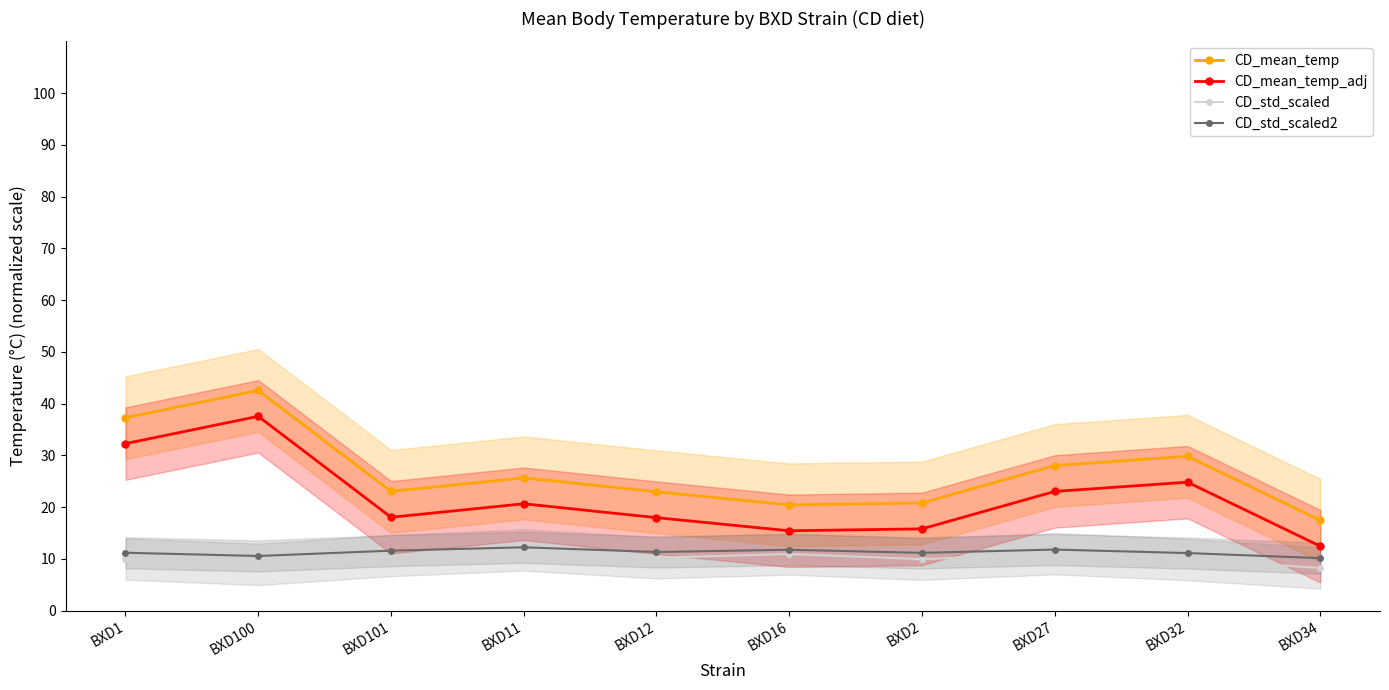

Reading right to left, extract all data points from this chart.

CD_mean_temp: 17.5	29.8	28.0	20.8	20.4	23.0	25.7	23.0	42.5	37.3
CD_mean_temp_adj: 12.5	24.8	23.0	15.8	15.4	18.0	20.7	18.0	37.5	32.3
CD_std_scaled: 8.2	9.9	11.0	9.9	10.9	10.2	11.7	10.7	8.9	10.0
CD_std_scaled2: 10.1	11.1	11.8	11.2	11.8	11.3	12.2	11.6	10.6	11.2